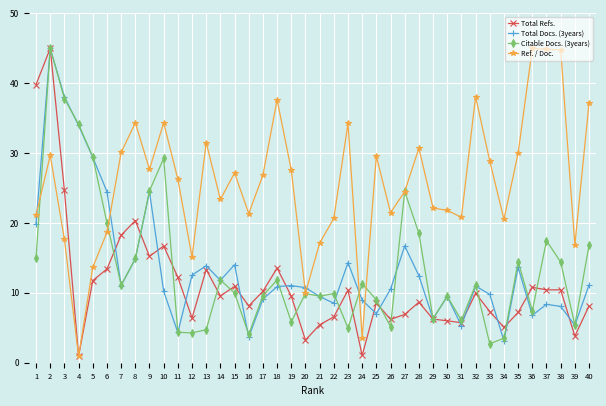

Which category has the highest value in the Citable Docs. (3years) series?

2